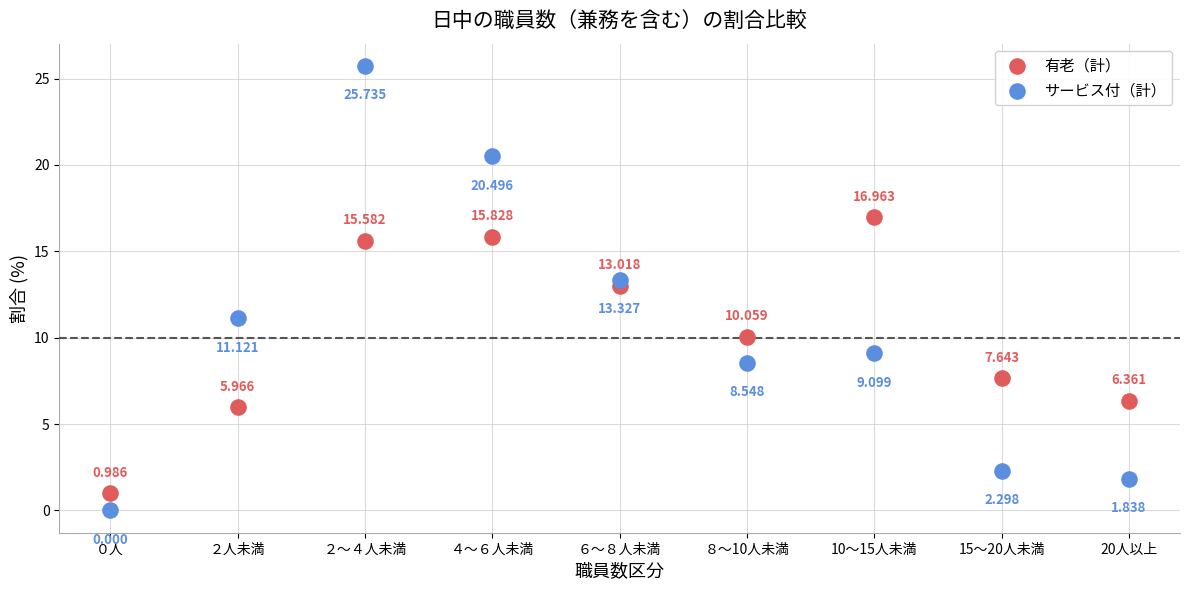

Which series has the largest Y range (max minus min)?

サービス付（計）